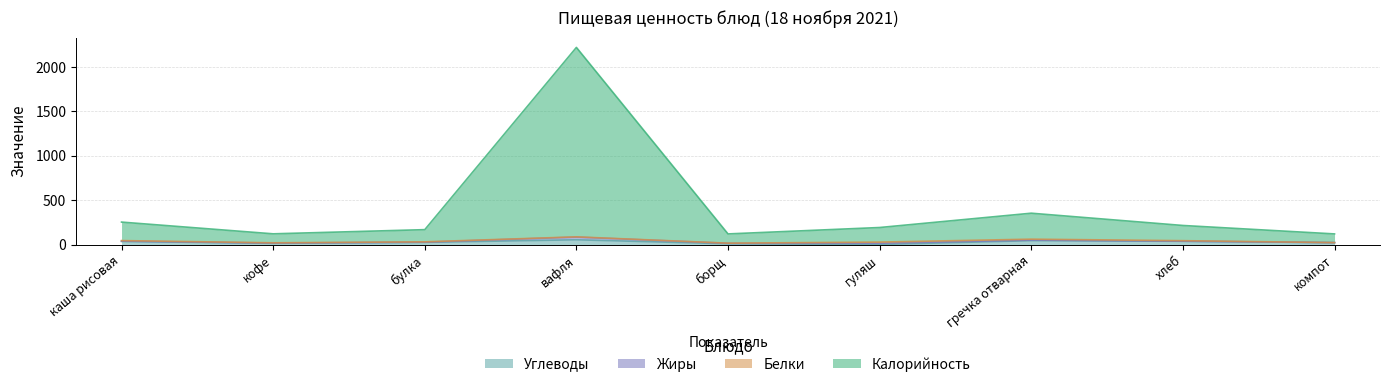

At which category does Калорийность reach its first local peak?

вафля